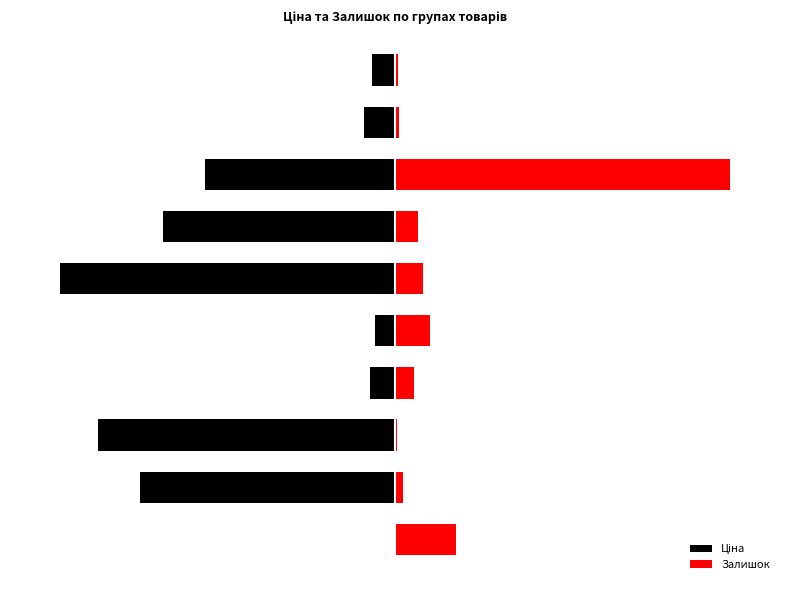

Which series has the largest range (max minus min)?

Ціна